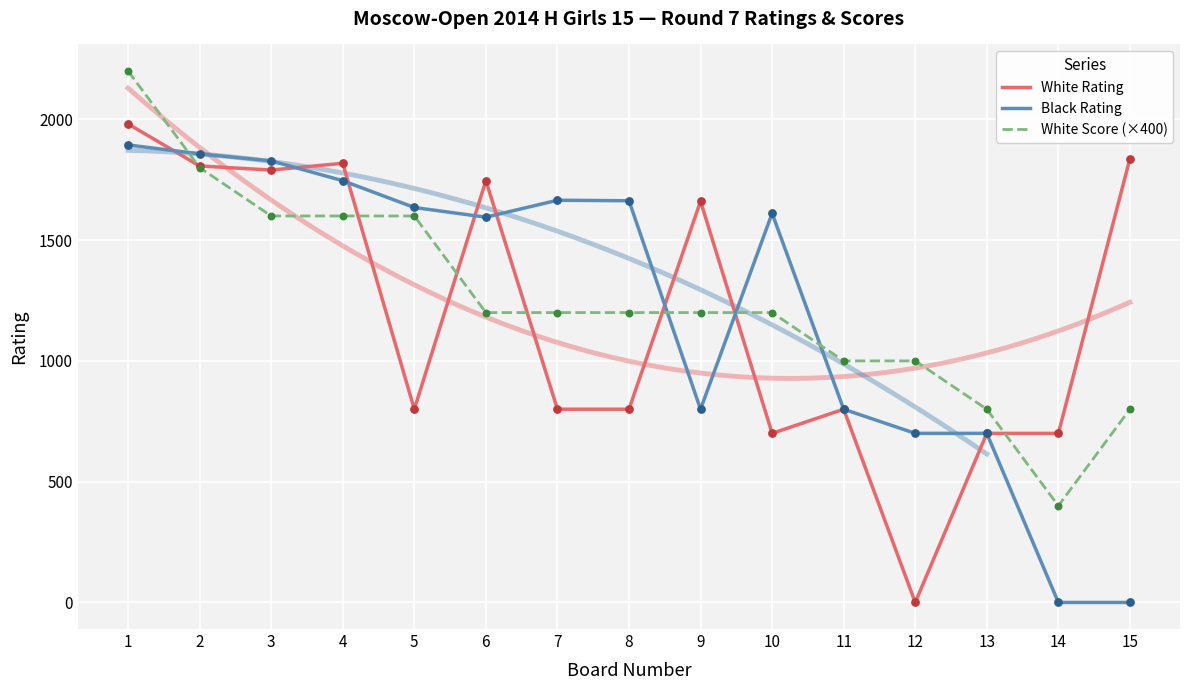

At which category is the sum across all series the highest?

1